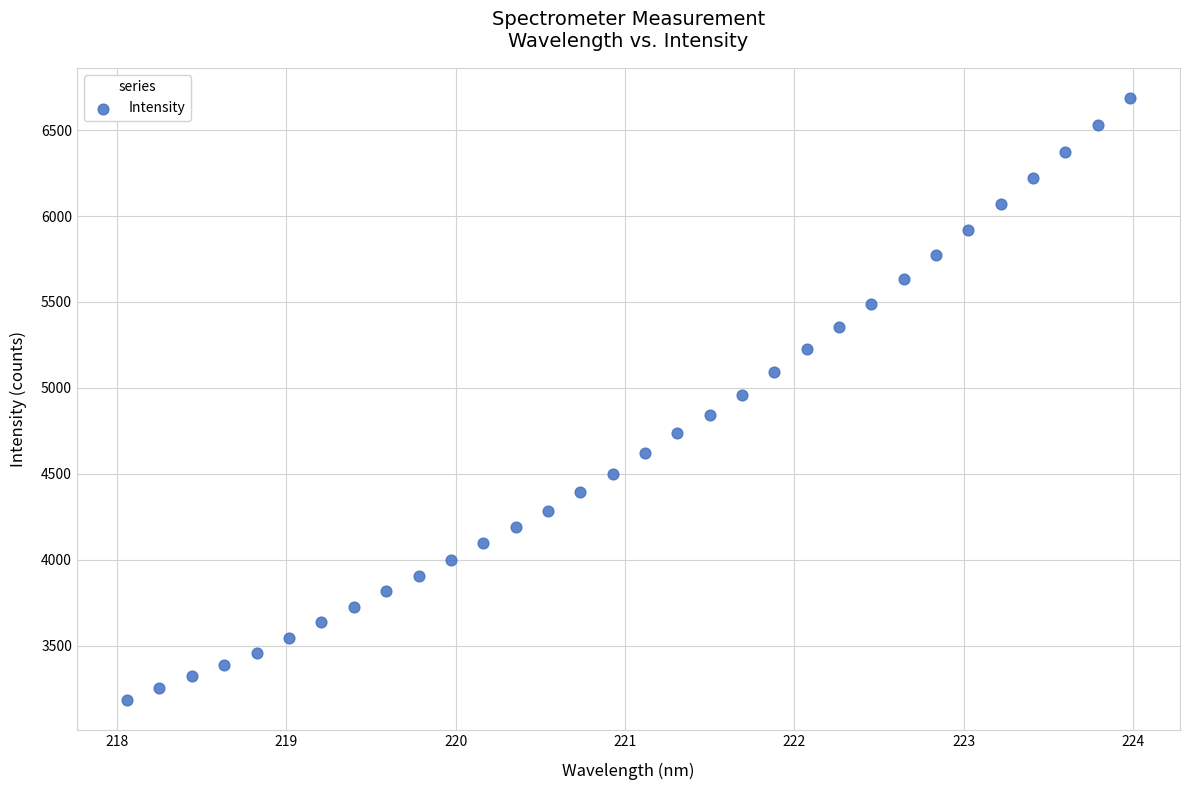

What is the range of X values (max minus min)?

5.9